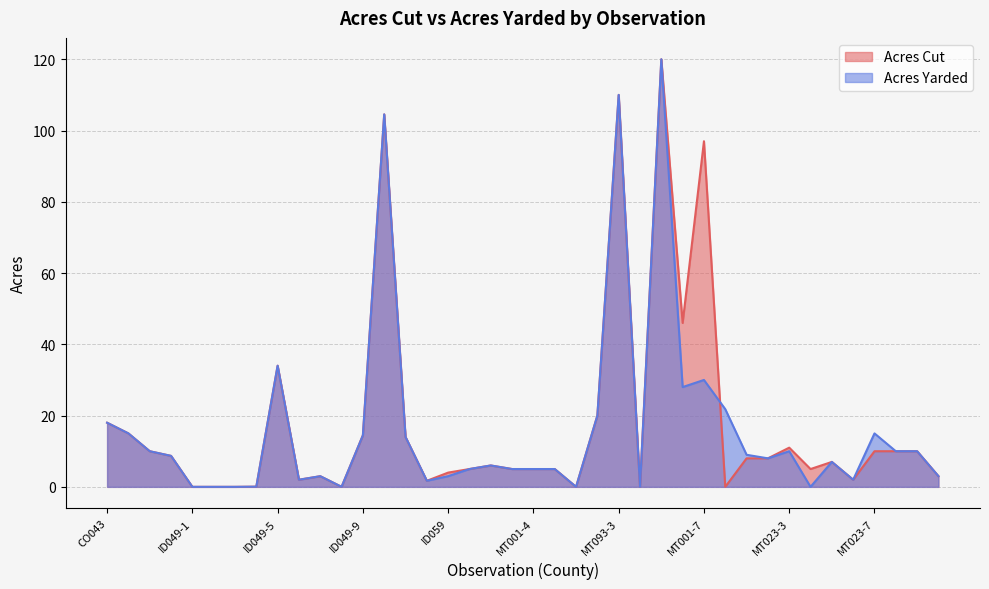

True or false: Acres Yarded has more than 0 interior local peaks.

True